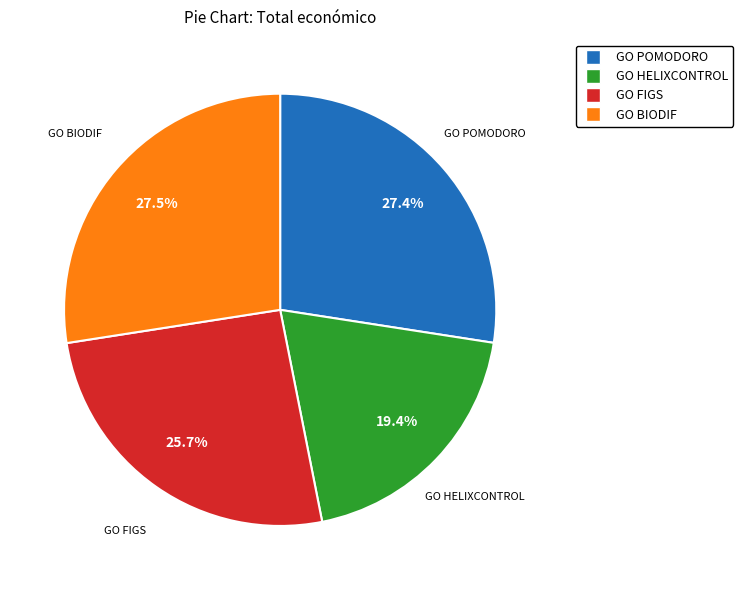

Which category has the smallest portion of the pie?

GO HELIXCONTROL